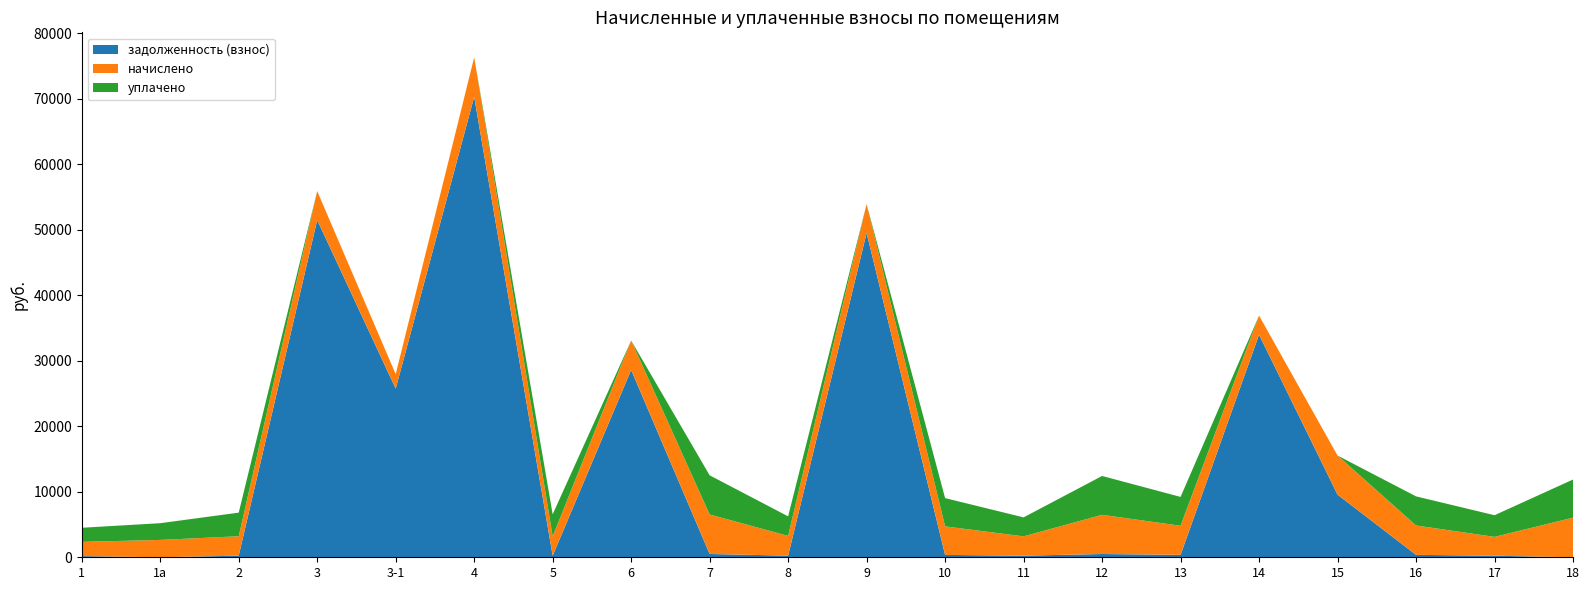

Reading left to right, extract all data points from this chart.

задолженность (взнос): 181.0	0.0	247.1	51509.1	25754.8	70324.3	245.5	28620.2	502.8	251.1	49534.5	363.0	245.8	498.8	370.3	33997.8	9568.7	373.5	239.8	0.0
начислено: 2172.2	2653.3	2965.1	4419.6	2209.8	6034.0	2941.1	4483.6	6034.0	3013.0	4411.6	4355.6	2949.0	5986.0	4443.6	2917.1	5970.0	4483.6	2877.1	6049.9
уплачено: 2153.8	2554.1	3605.4	0.0	0.0	0.0	3376.2	0.0	5982.6	2987.3	0.0	4318.6	2898.8	5935.0	4405.8	0.0	0.0	4445.4	3307.2	5823.8